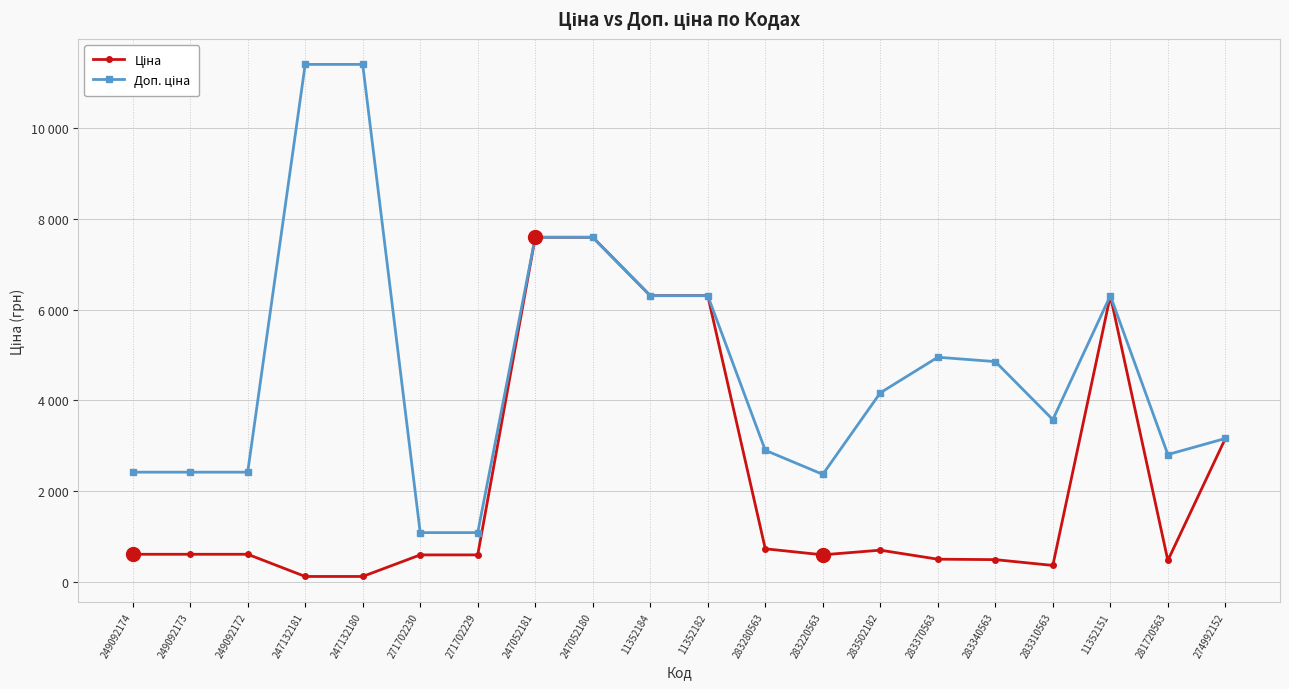

Where is the first local minimum for Доп. ціна?

283220563